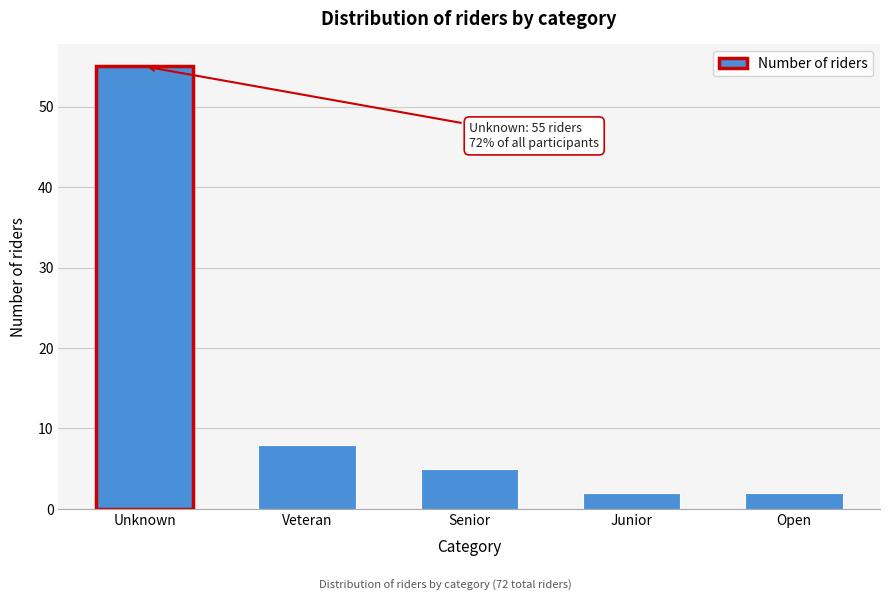

Reading right to left, what are all the values shown in this chart?

2	2	5	8	55